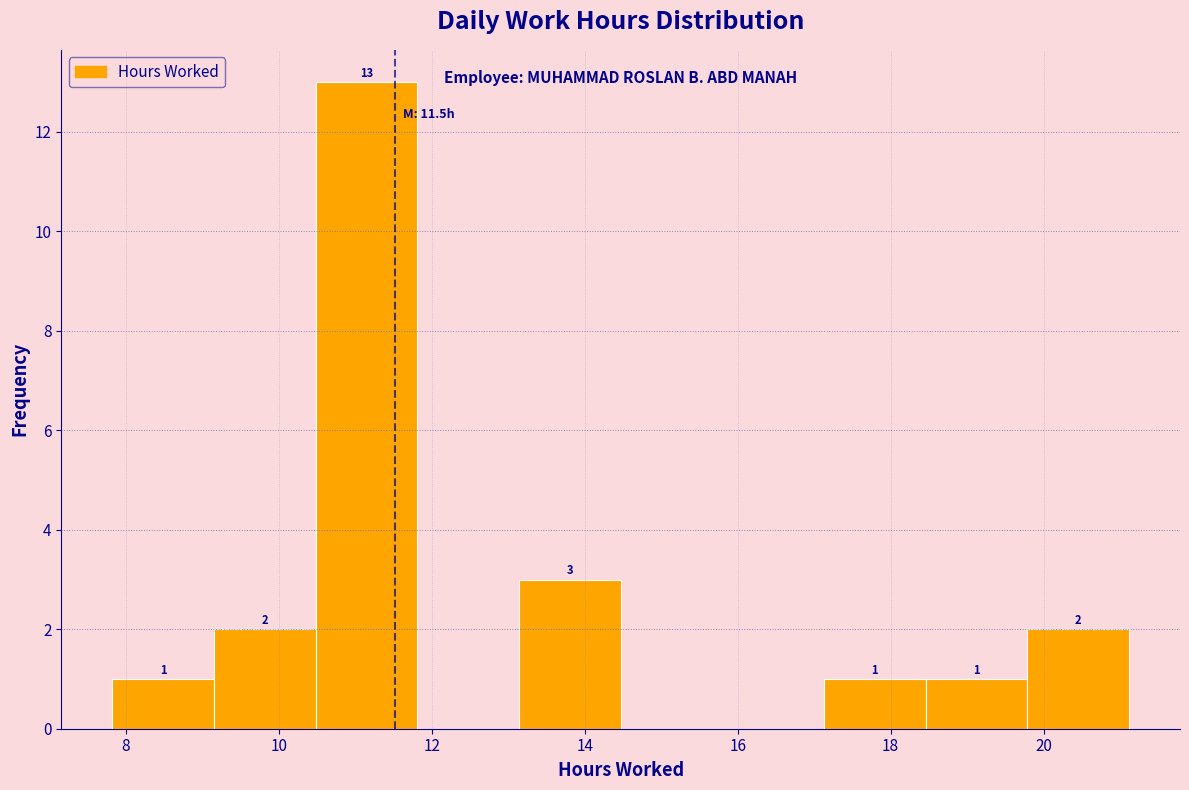

Which range on the x-axis has the tallest bar?

10.4 to 11.8